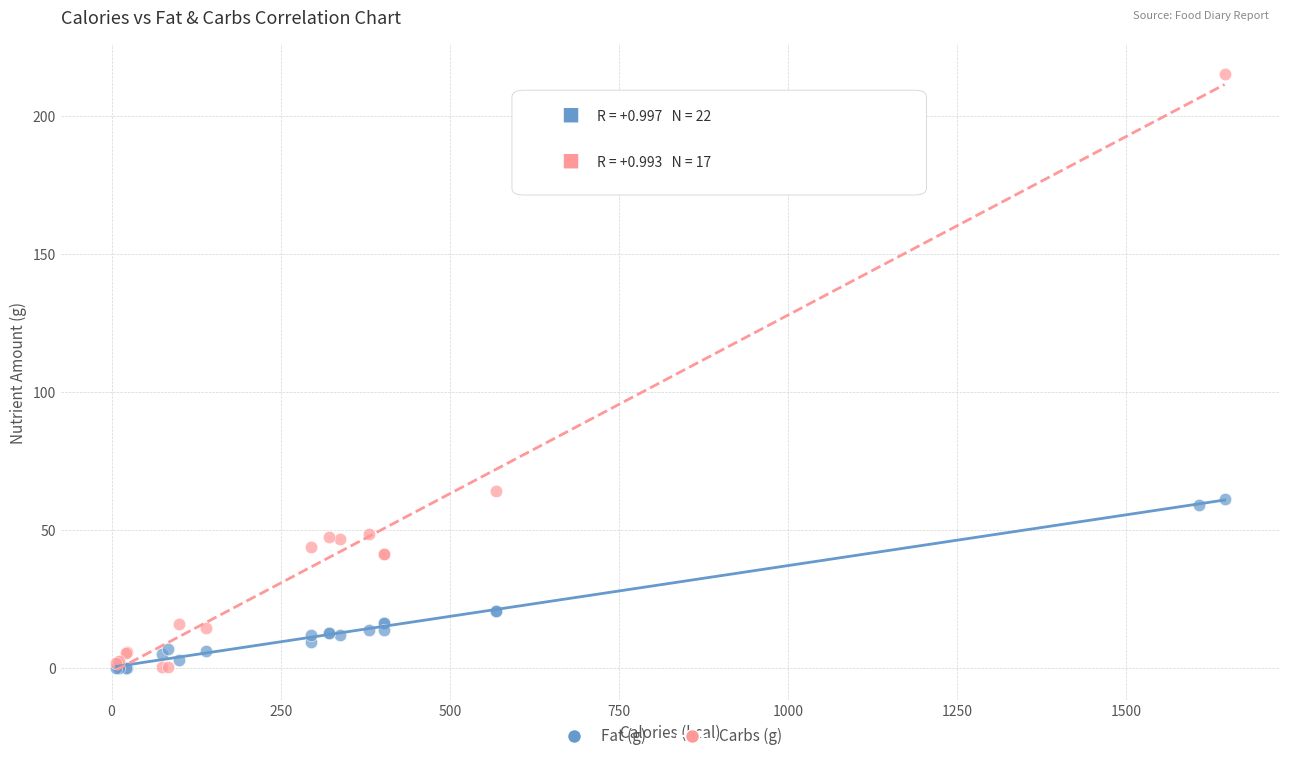

Which series has the widest spread of Y values?

Carbs (g)